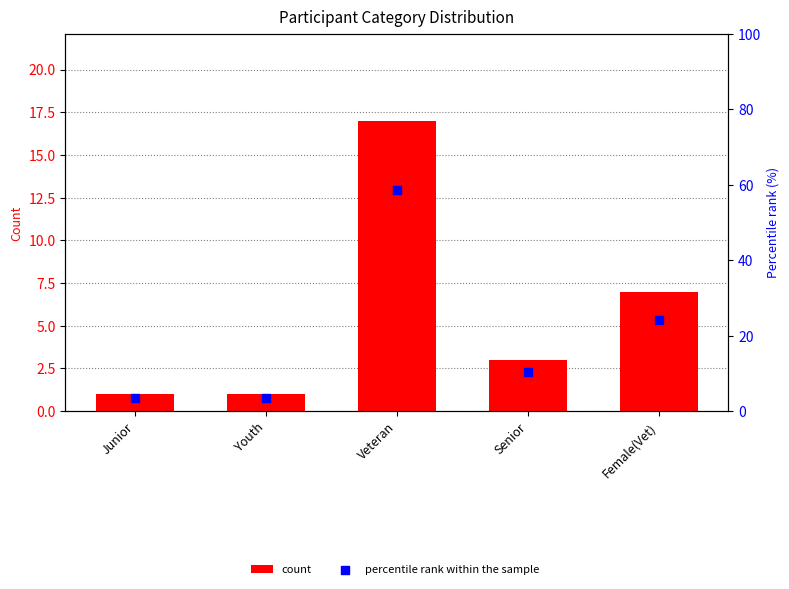

What are all the series names shown in the legend?

count, percentile rank within the sample